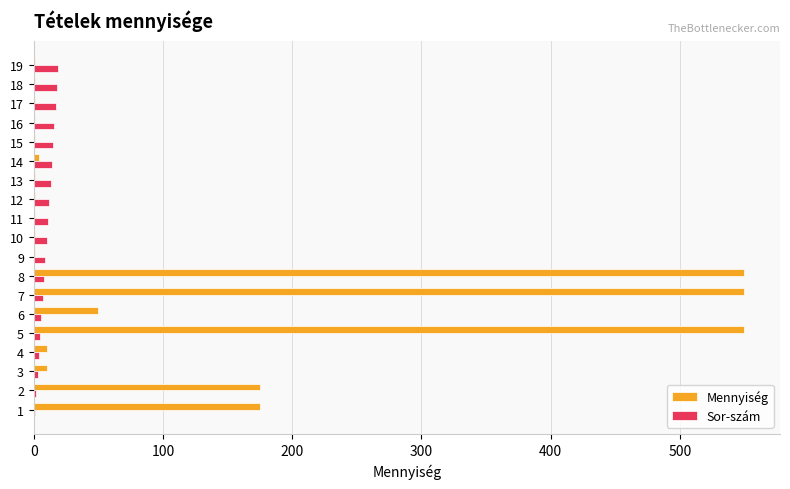

What is the sum of the Sor-szám values at 10 and 12?

22